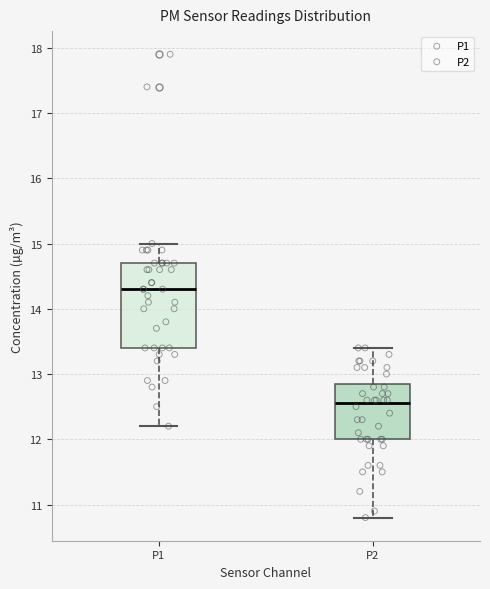

Reading left to right, transcribe this box plot: for each box, give where its median line is, the range the box spans, and where its two whiskers end, as read against the y-axis. The values are not printed on the chart, so give them approximately, as read against the axis.

P1: median 14.3, box 13.4 to 14.7, whiskers 12.2 to 15.0
P2: median 12.6, box 12.0 to 12.9, whiskers 10.8 to 13.4